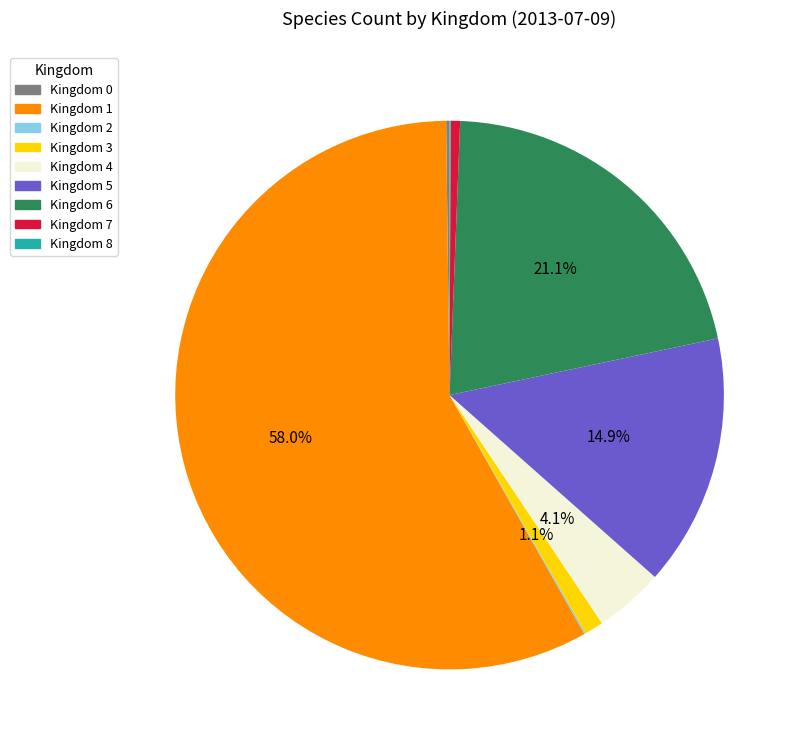

To the nearest percent, what is the difference between the largest and smallest slice percentages?

58%